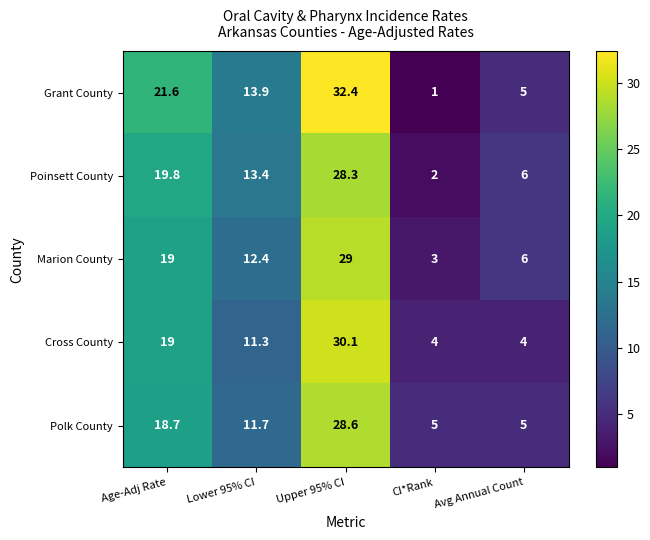

Where does the Marion County series first go above 12?

Age-Adj Rate